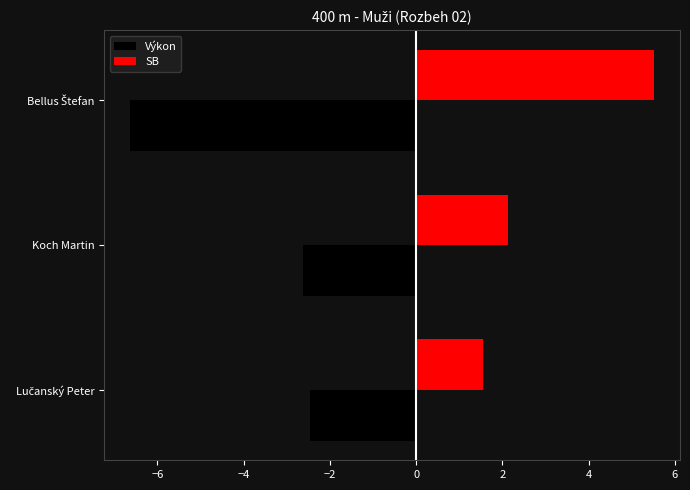

Where is SB nearest to the value 3?

Koch Martin